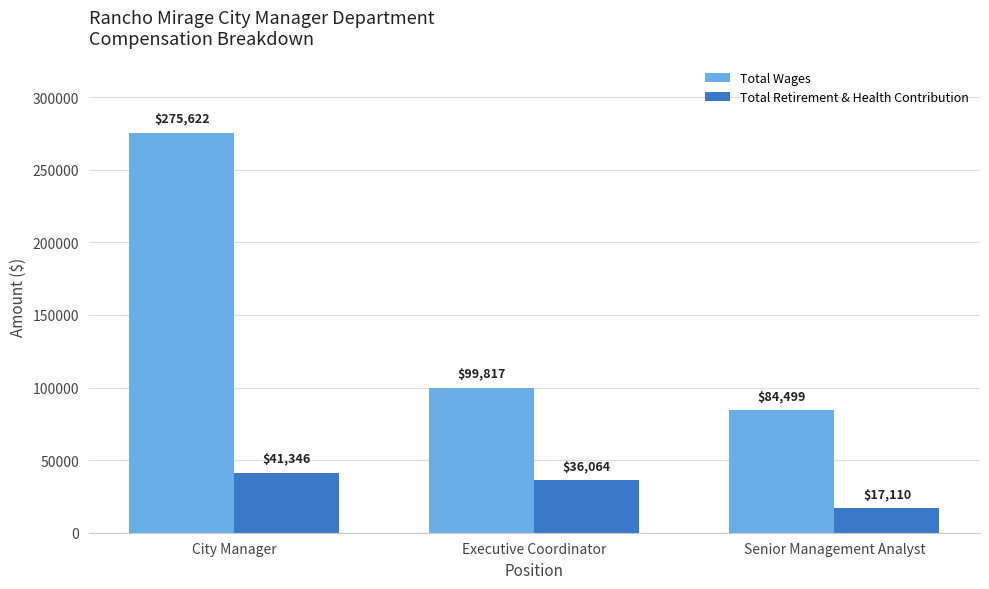

At which category is the sum across all series the highest?

City Manager